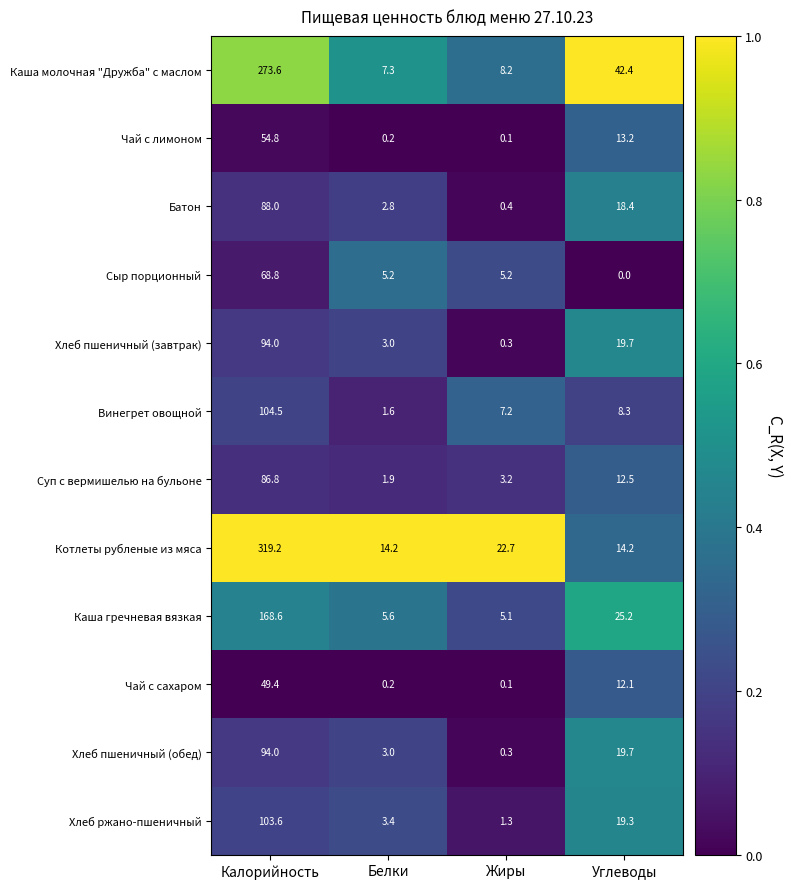

Which series has the largest total across all categories?

Котлеты рубленые из мяса